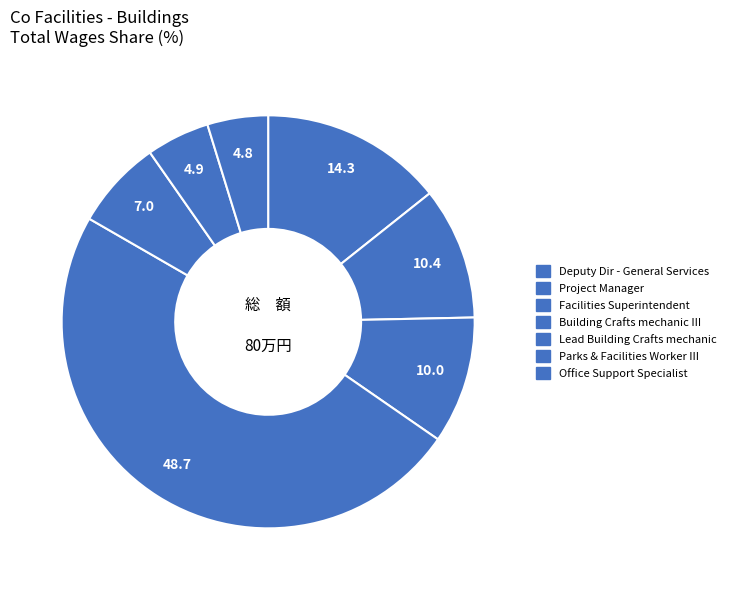

Count the number of slices in the pie.

7